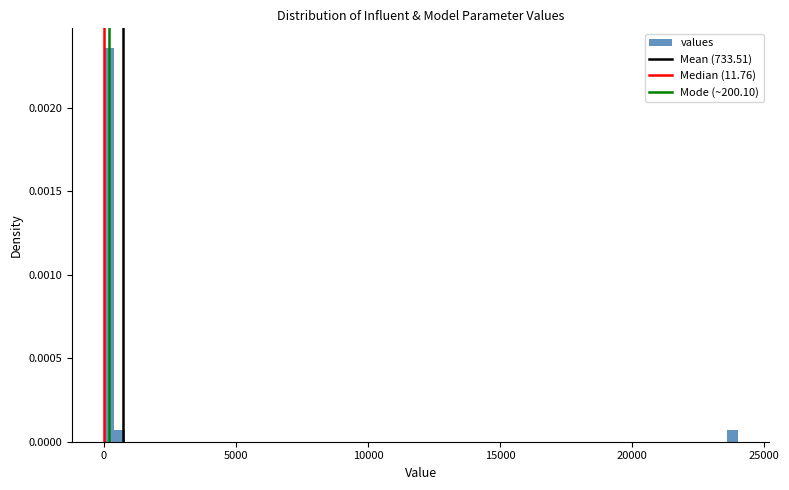

Around what value on the x-axis is the tallest bar? Give the approximate position of its centre, as read against the axis.

0